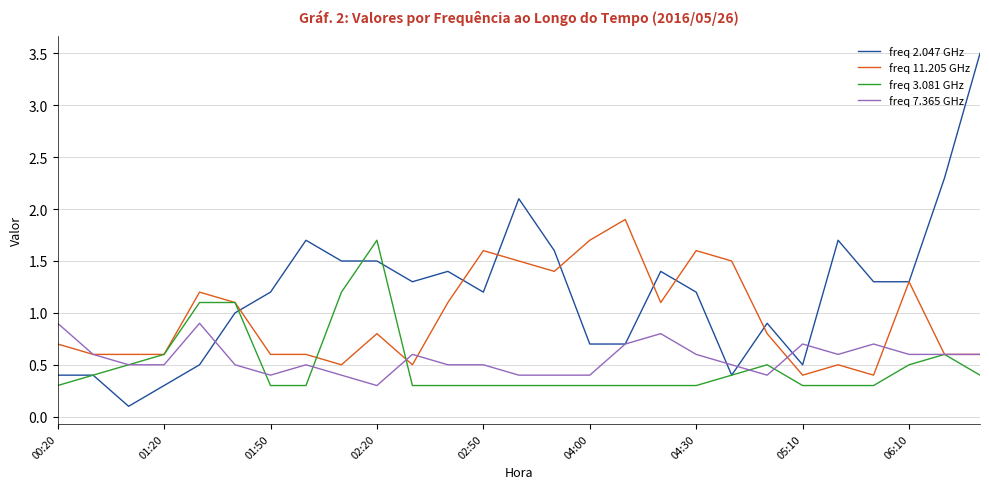

Which series has the widest spread of values?

freq 2.047 GHz